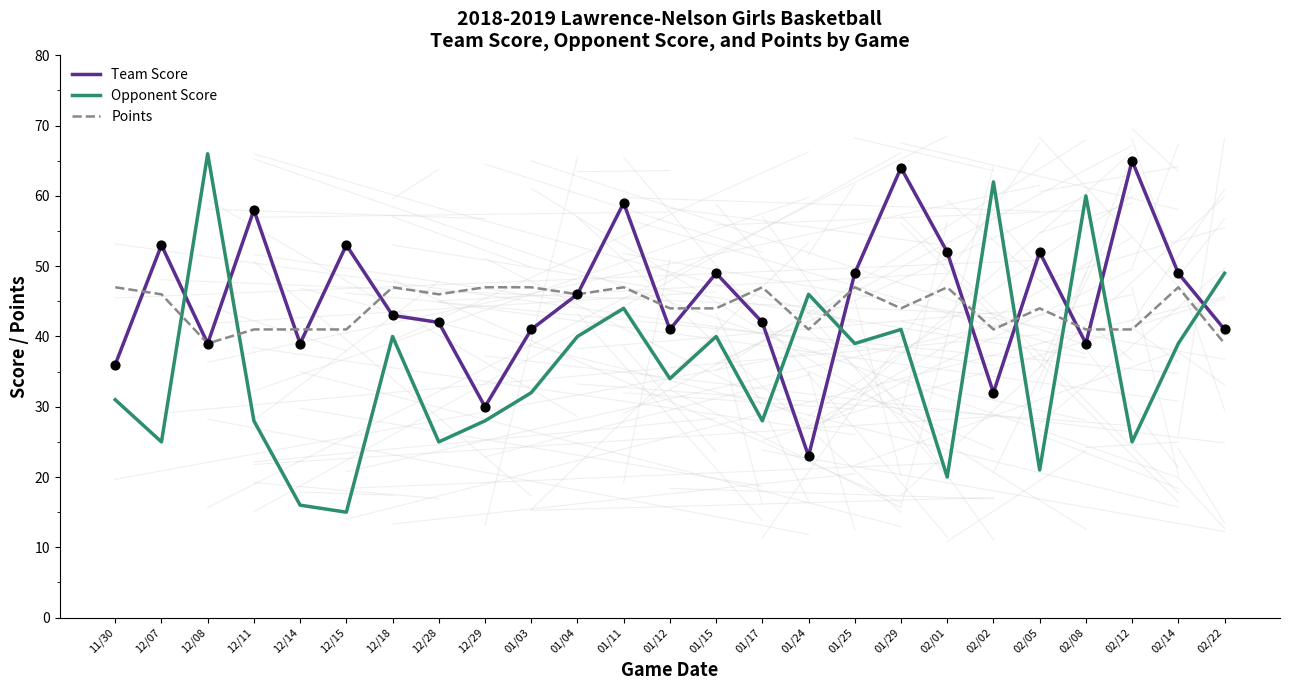

Which series has the widest spread of values?

Opponent Score